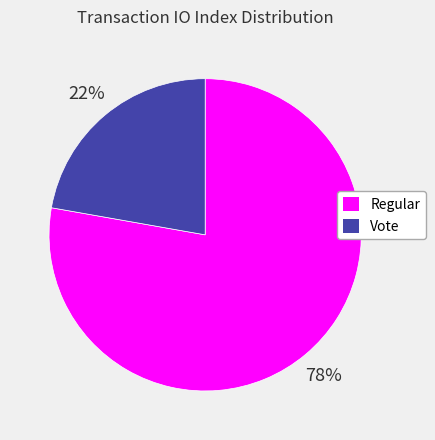

To the nearest percent, what is the difference between the largest and smallest slice percentages?

56%